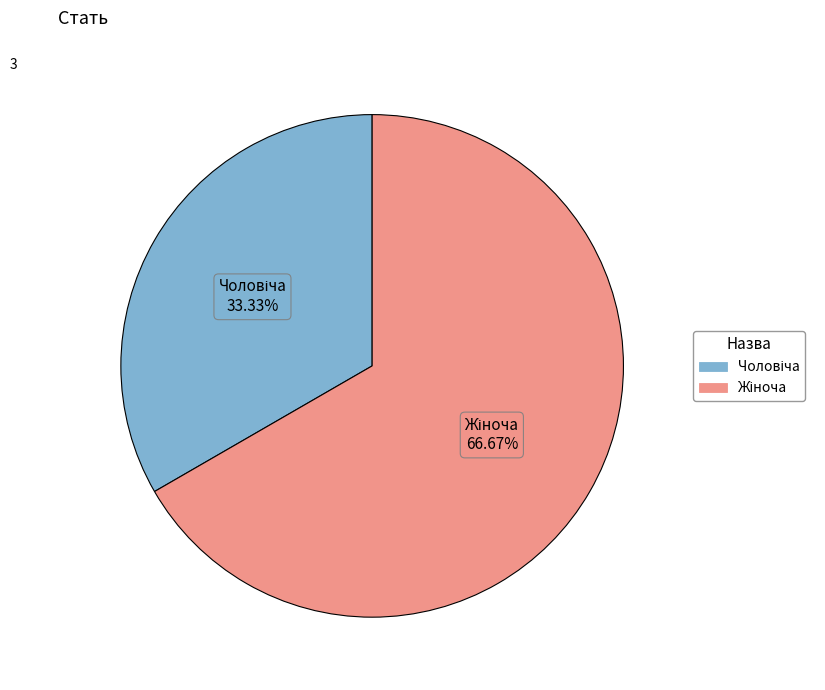

Does any single category account for the majority?

Yes